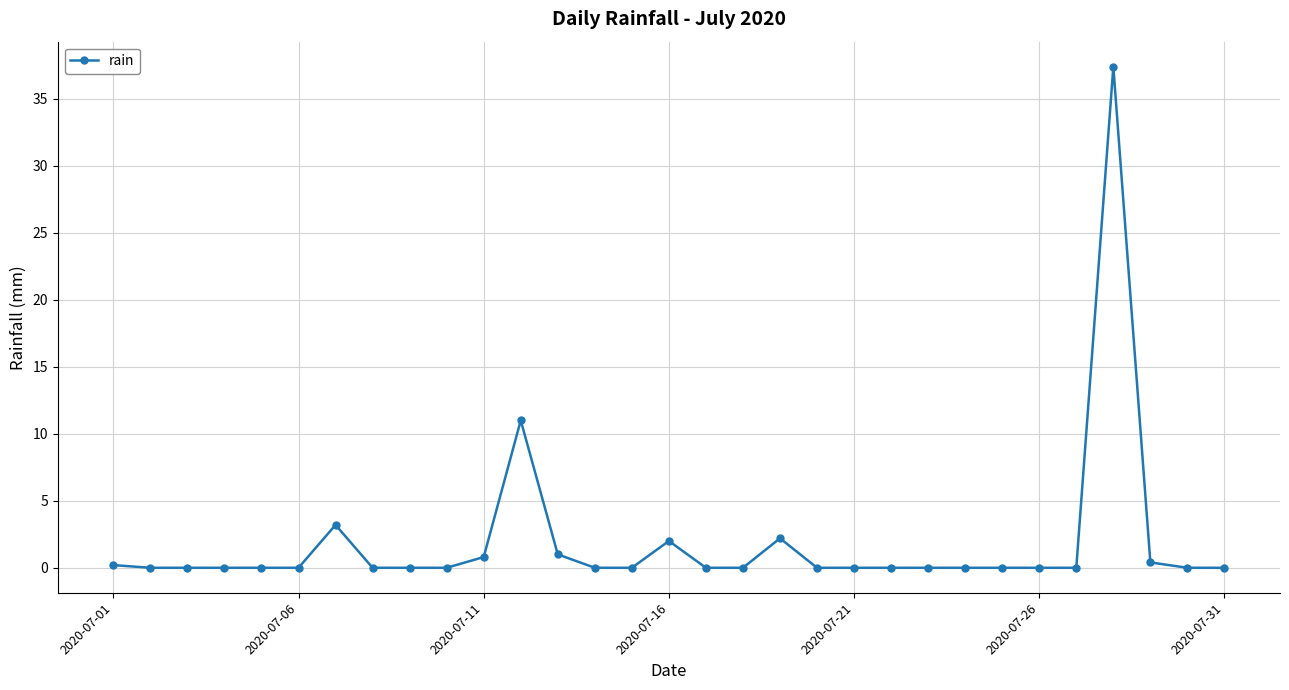

What is the value of the 28th point from the left?

37.4